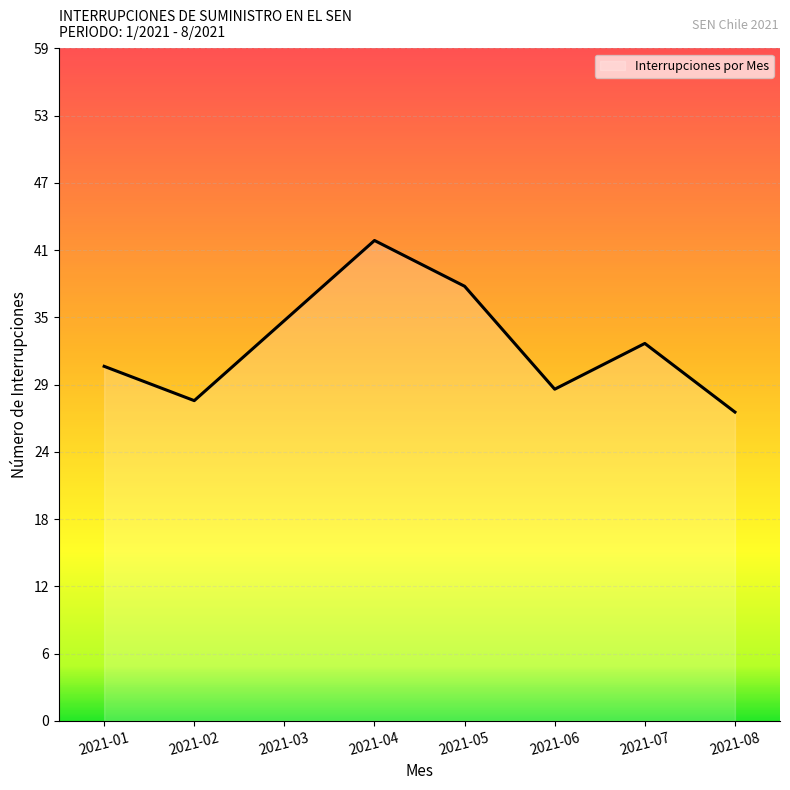

List the labels in order of value, largest first.

2021-04, 2021-05, 2021-03, 2021-07, 2021-01, 2021-06, 2021-02, 2021-08